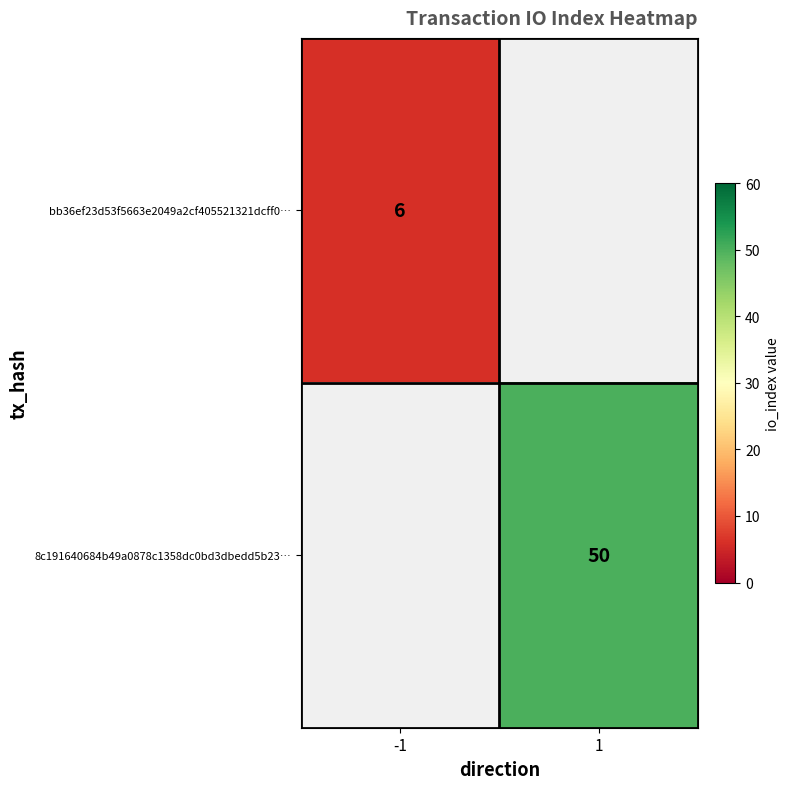

Is the value of 8c191640684b49a0878c1358dc0bd3dbedd5b23… at 1 greater than the value of bb36ef23d53f5663e2049a2cf405521321dcff0… at -1?

Yes